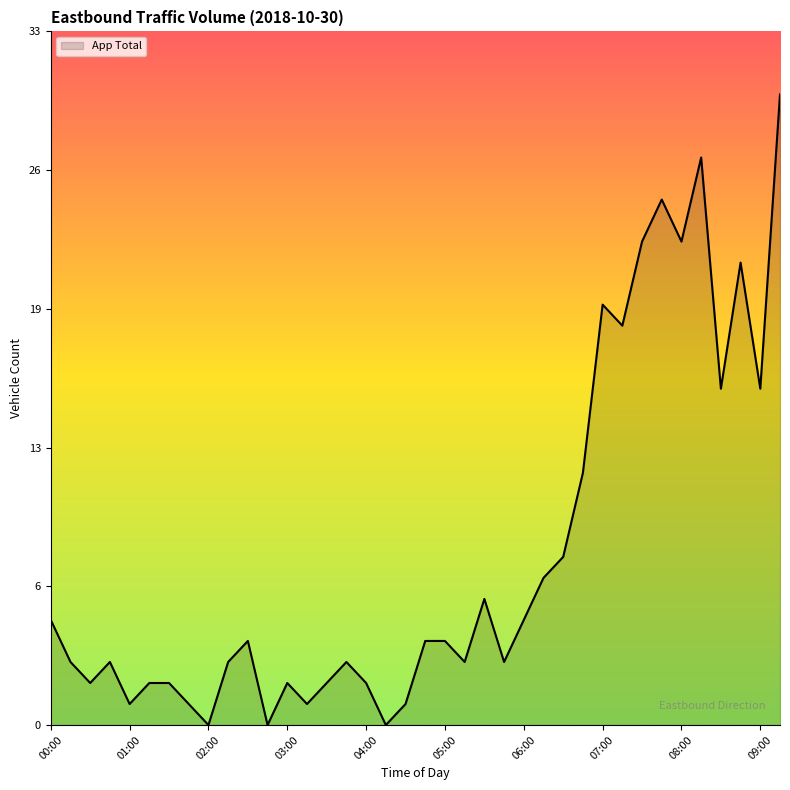

Does the chart have visible grid lines?

No